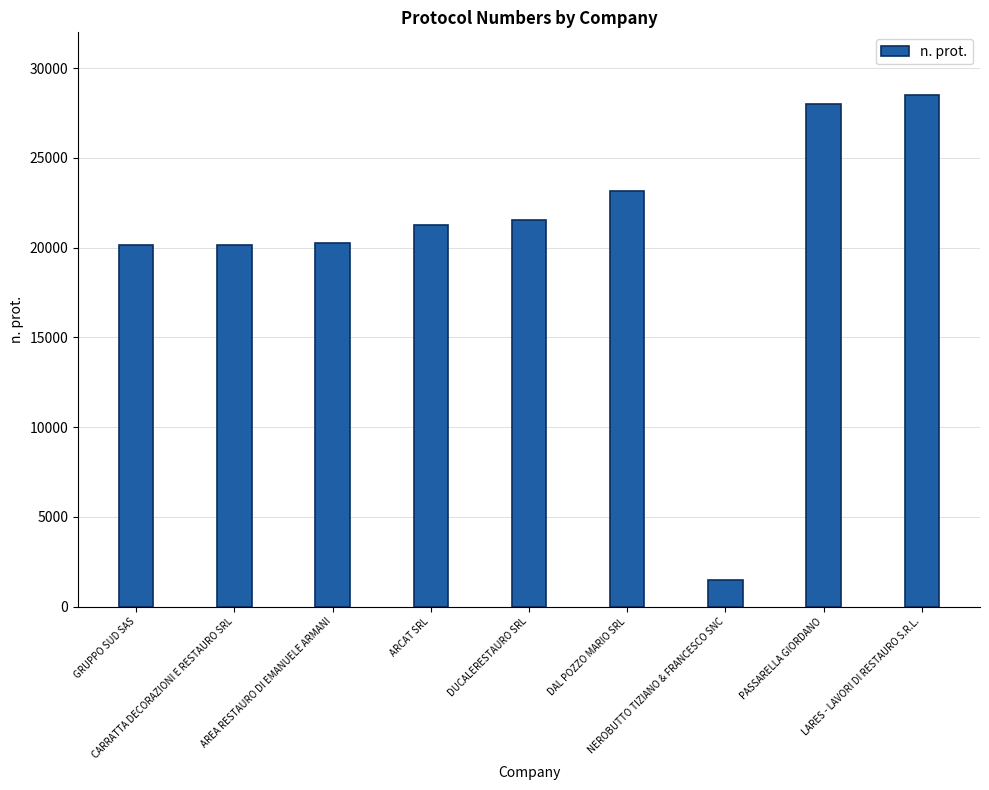

What is the maximum value shown in the chart?

28532